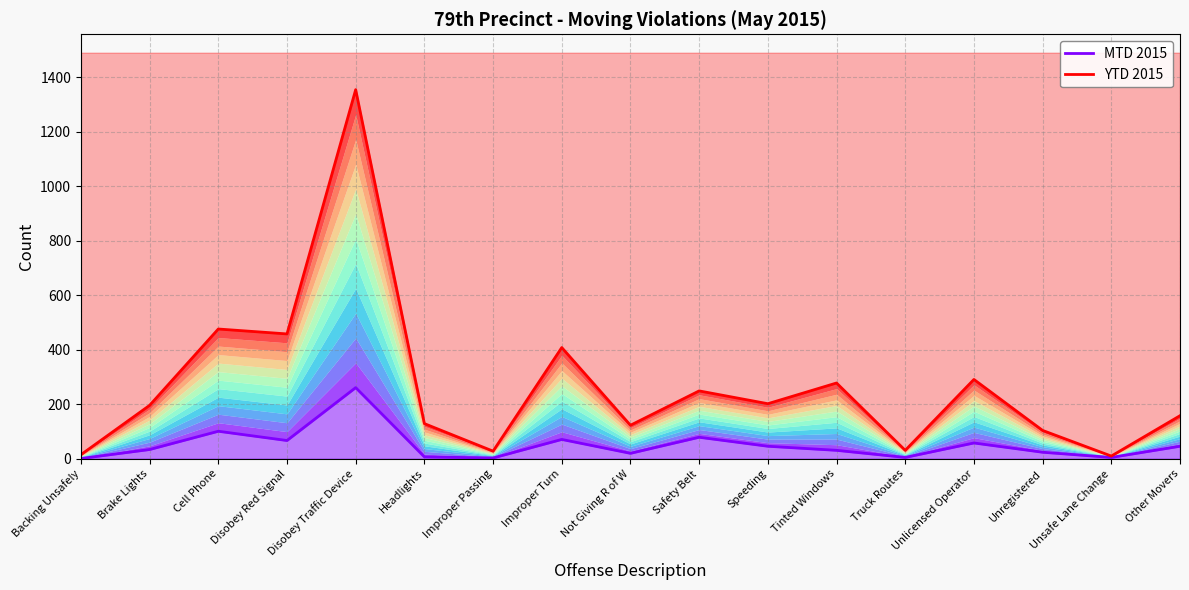

Reading left to right, list all the values displayed in this chart.

MTD 2015: 1	34	101	67	261	7	3	71	20	79	46	31	5	58	24	5	46
YTD 2015: 15	196	476	458	1354	129	28	408	123	249	202	278	31	291	104	10	158